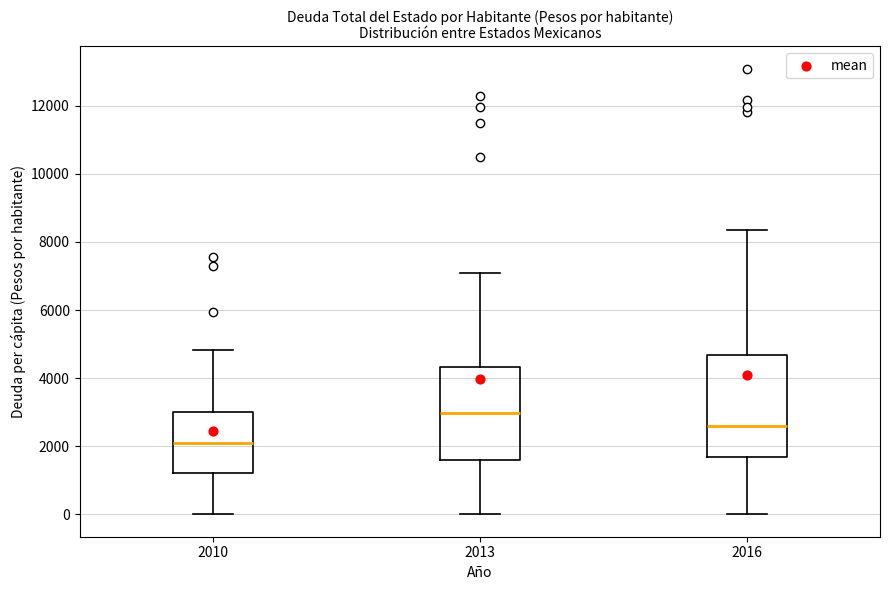

Reading left to right, read every box against the y-axis: the position of its median line, the range the box covers, and the ends of its whiskers. The values are not printed on the chart, so give them approximately, as read against the axis.

2010: median 2200, box 1200 to 3000, whiskers 0 to 4800
2013: median 3000, box 1600 to 4400, whiskers 0 to 7000
2016: median 2600, box 1600 to 4600, whiskers 0 to 8400